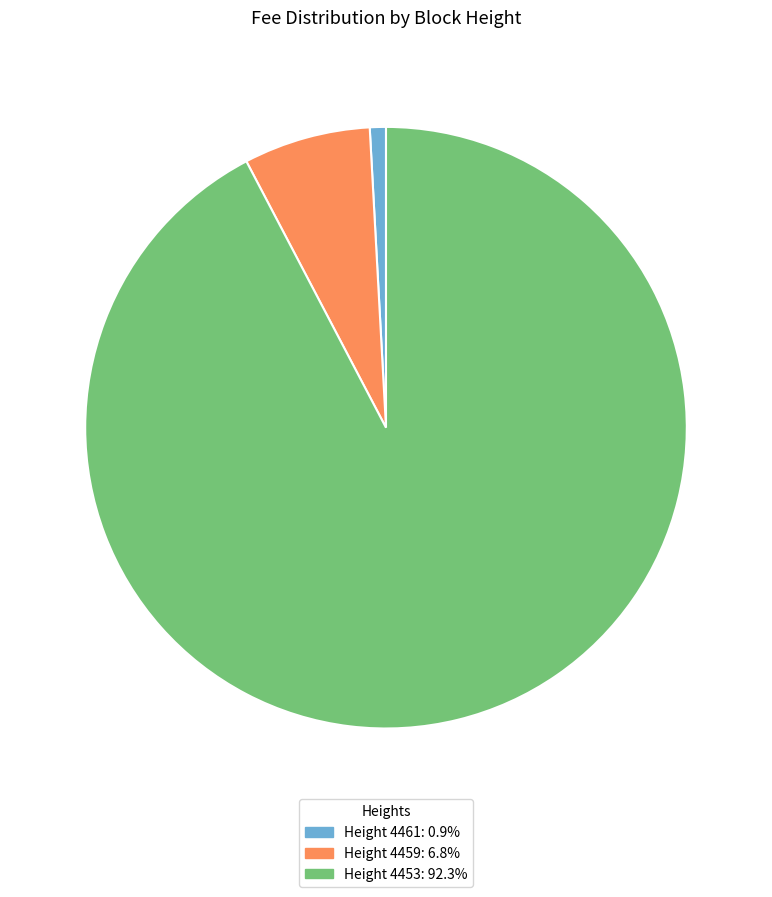

Is there any slice that represents more than half of the pie?

Yes